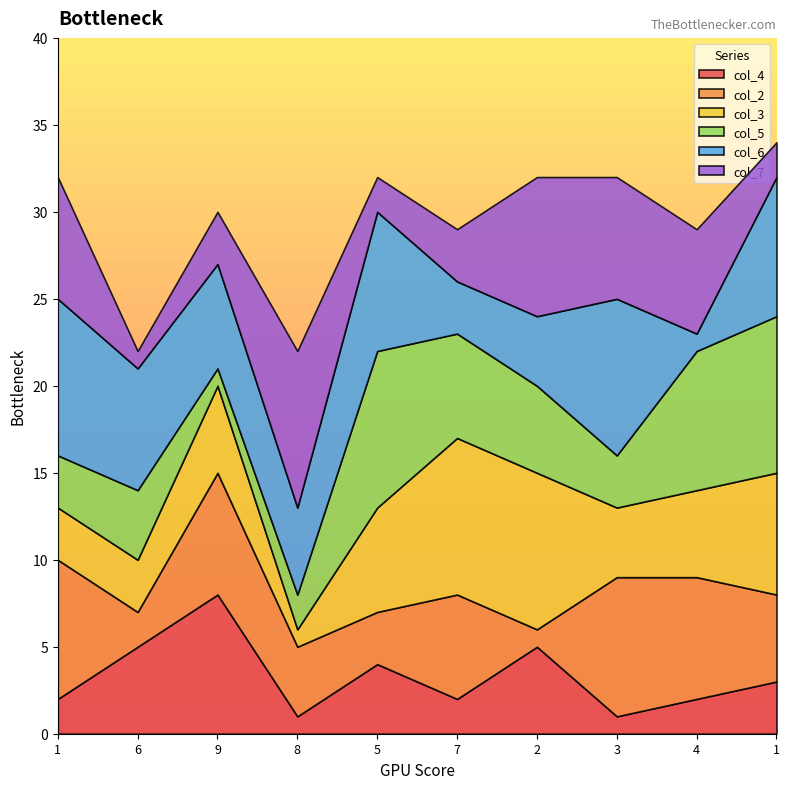

Count the col_6 values in the range 4 to 8.

6